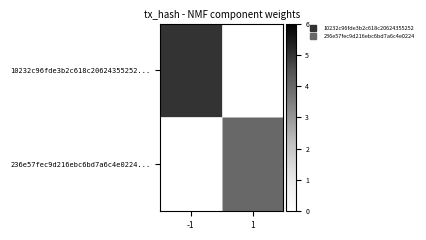

Between -1 and 1, which series saw the biggest shift?

10232c96fde3b2c618c20624355252...